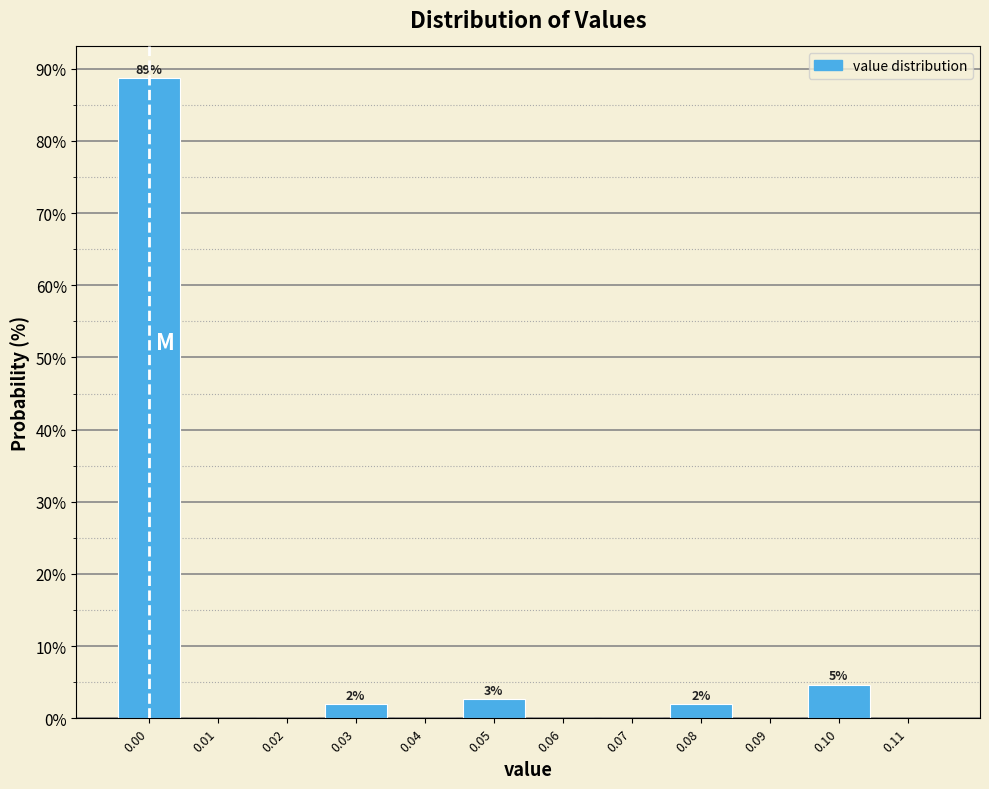

Over which range of the x-axis is the bar tallest?

-0.005 to 0.005